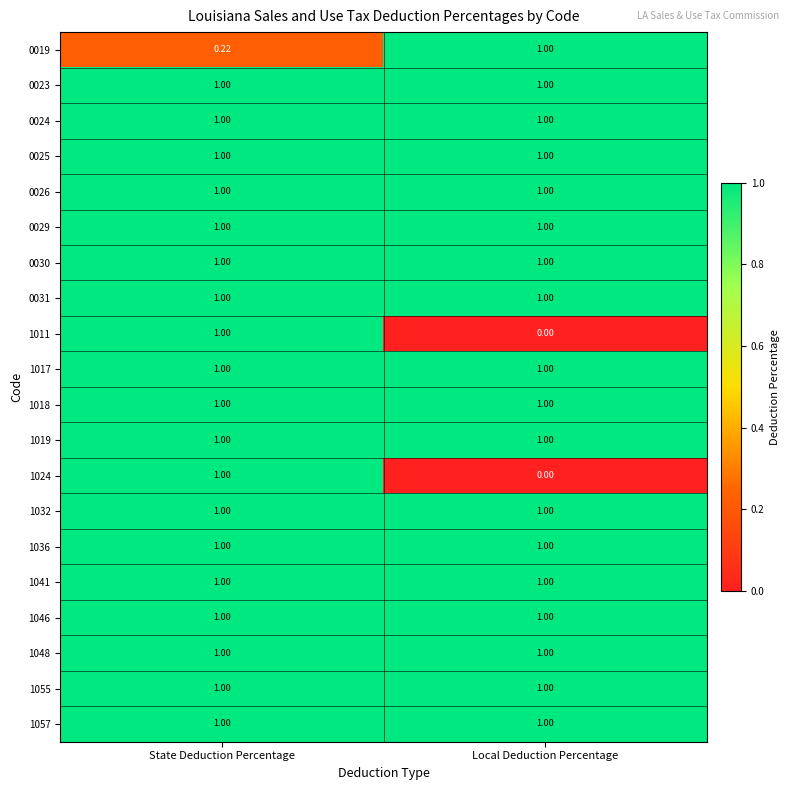

At which category is the sum across all series the highest?

State Deduction Percentage